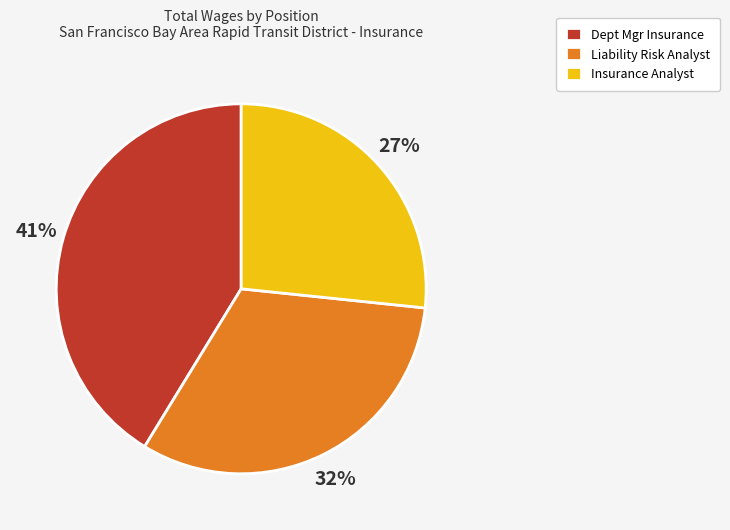

How many slices are in this pie chart?

3